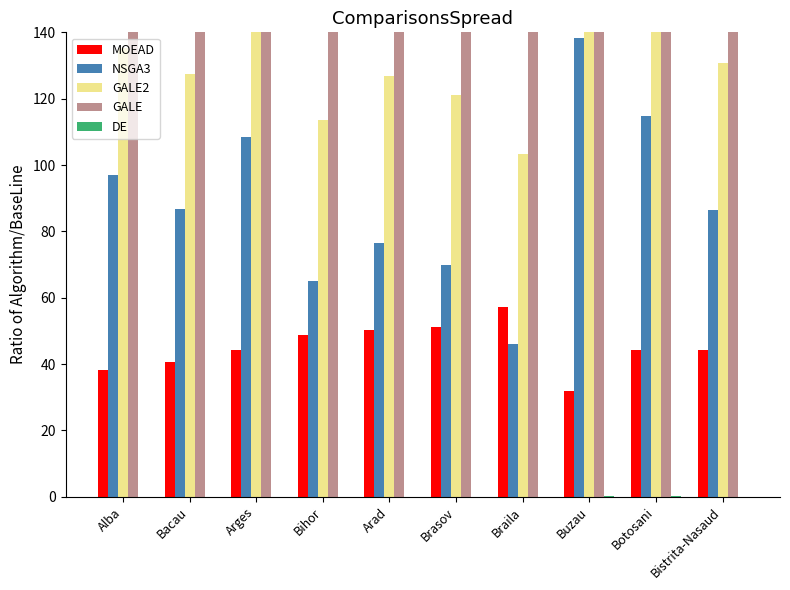

What is the sum of all NSGA3 values?

889.2